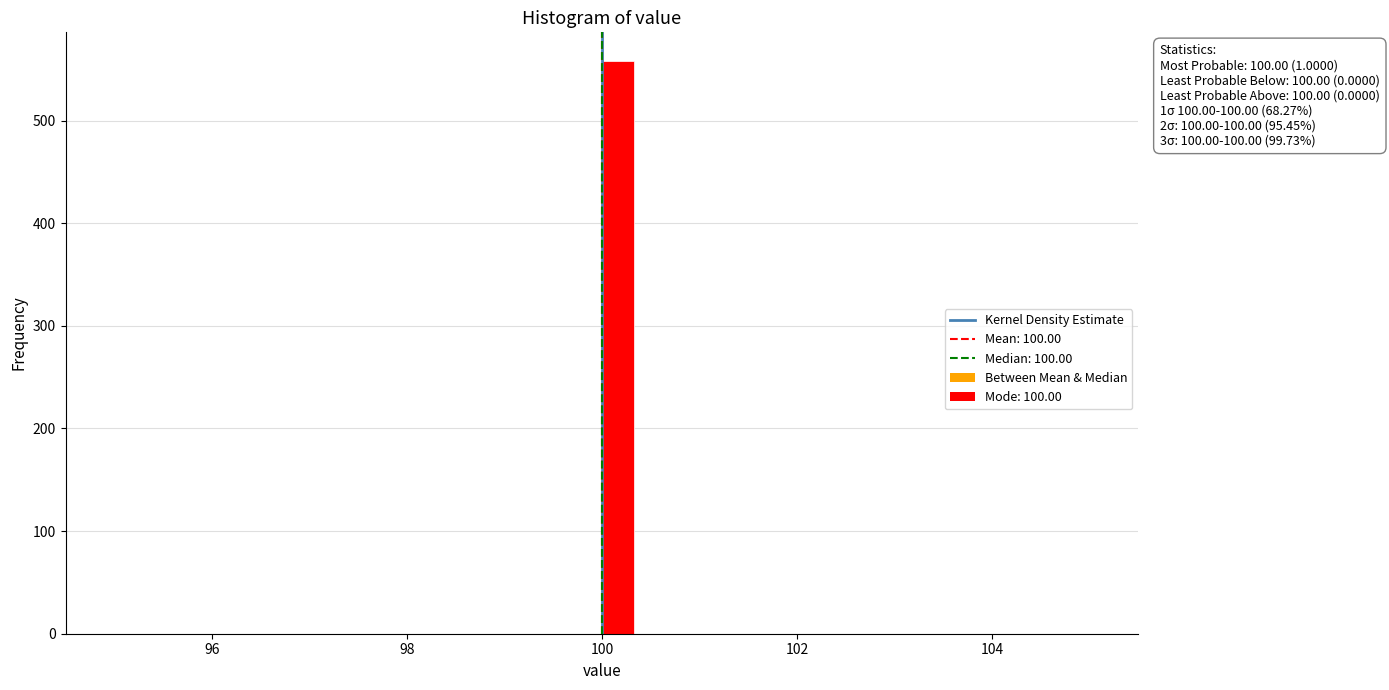

Read against the x-axis, roughly where is the centre of the tallest bar?

100.2